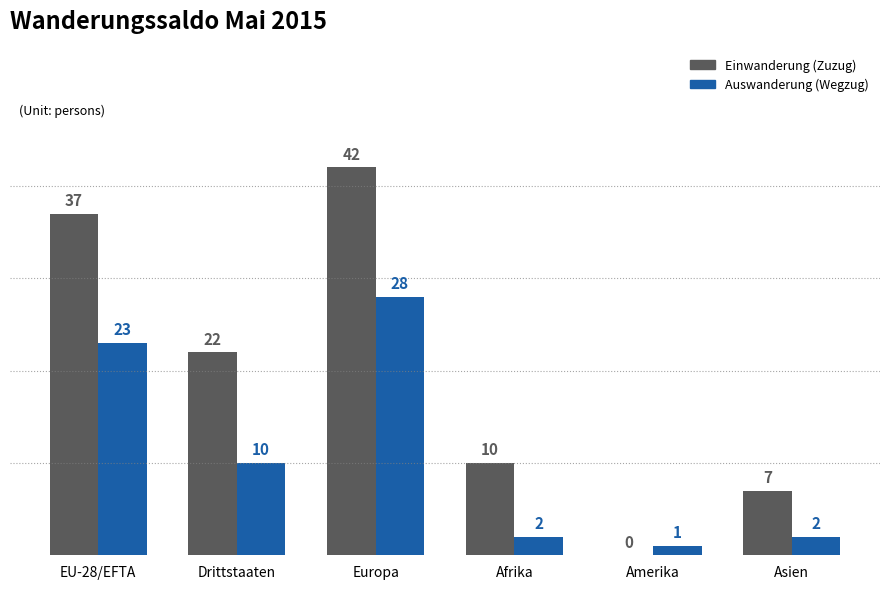

How many positive values does the Einwanderung (Zuzug) series have?

5